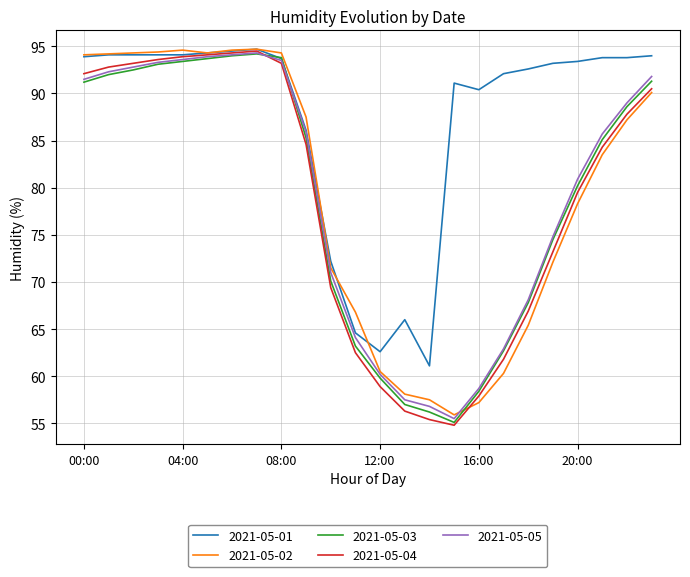

What are all the series names shown in the legend?

2021-05-01, 2021-05-02, 2021-05-03, 2021-05-04, 2021-05-05